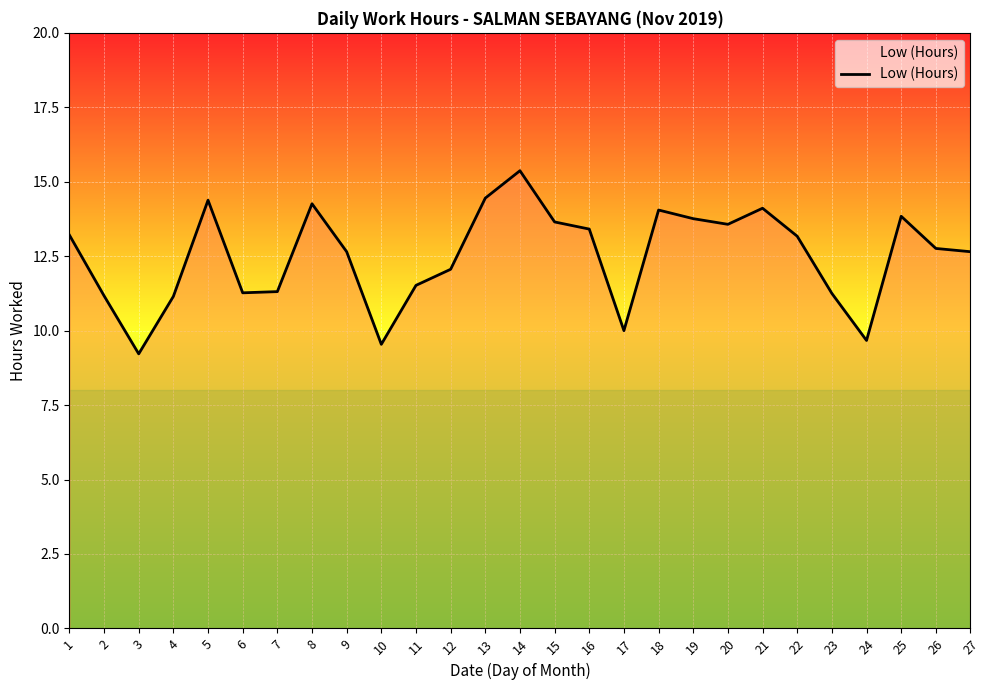

What is the ratio of the value at 8 to the value at 25?

1.0